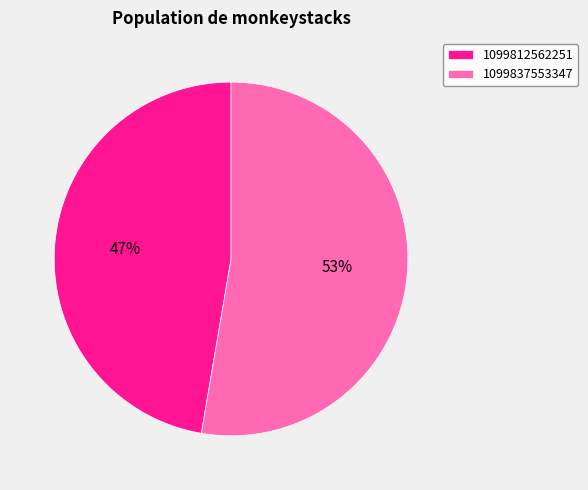

To the nearest percent, what is the combined percentage of 1099837553347 and 1099812562251?

100%